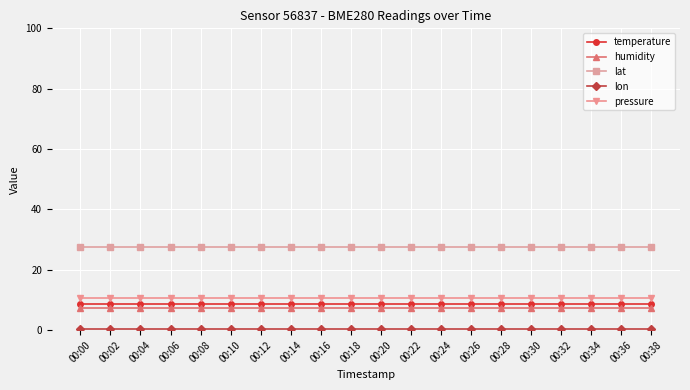

Read the humidity value at 00:08.

7.3